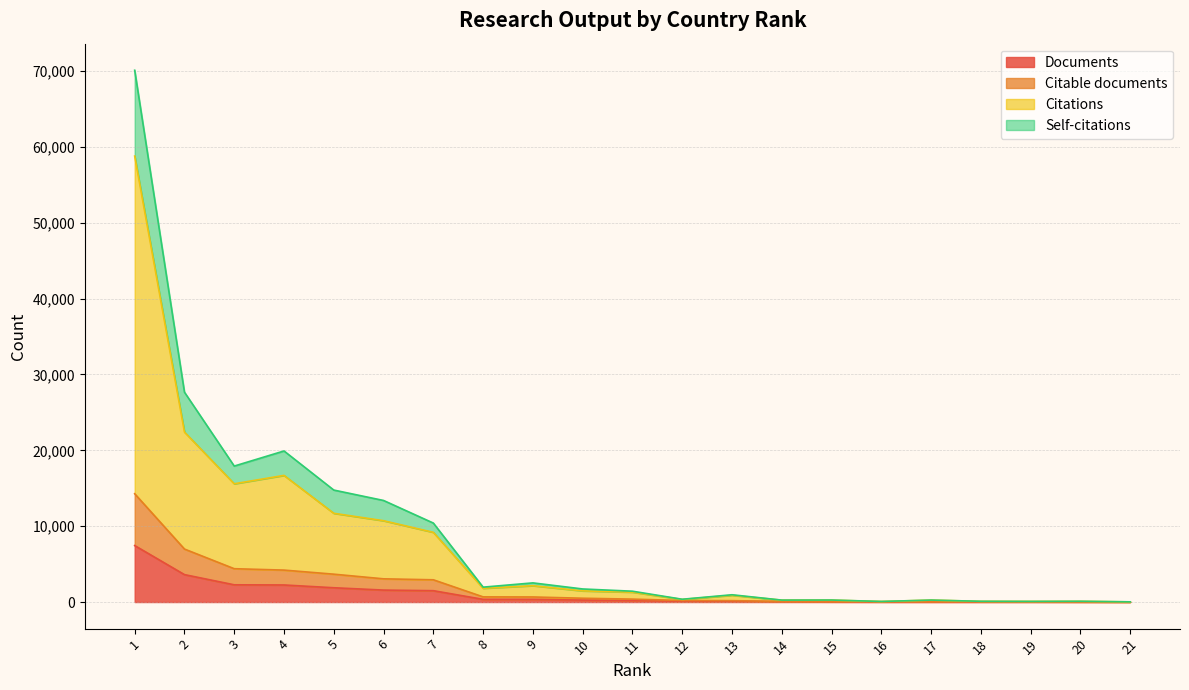

How many values in the Citable documents series exceed 384?

10